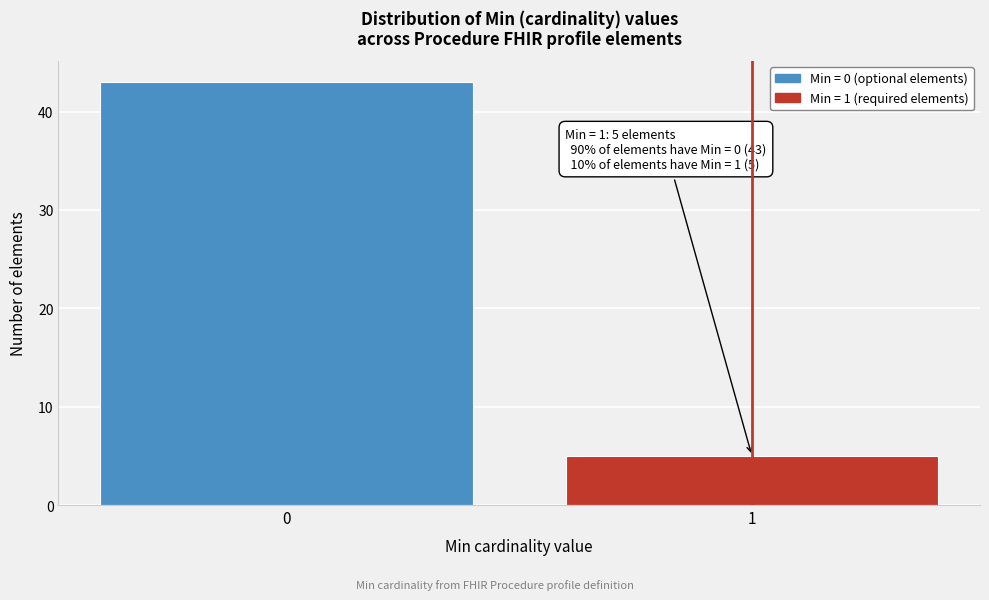

Reading left to right, list all the values displayed in this chart.

43	5